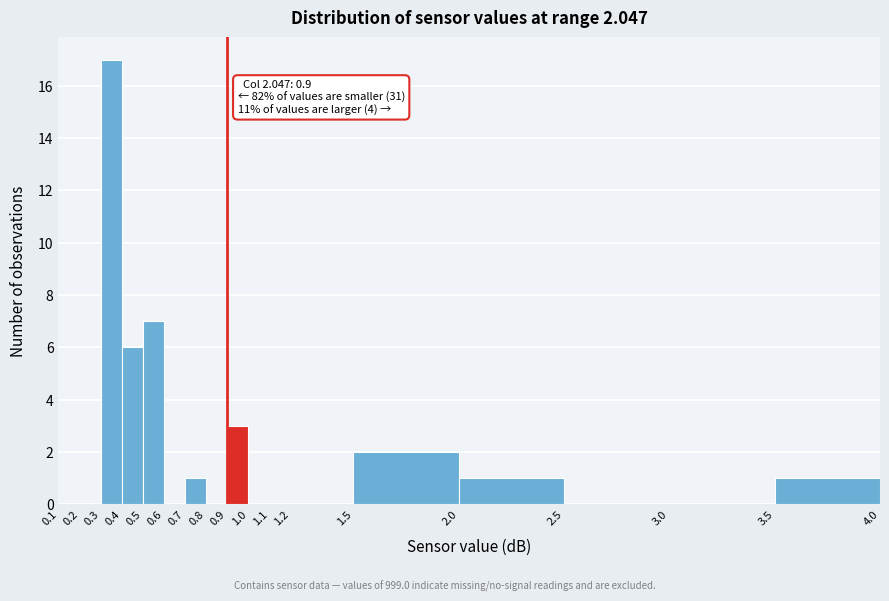

Which range on the x-axis has the tallest bar?

0.3 to 0.4